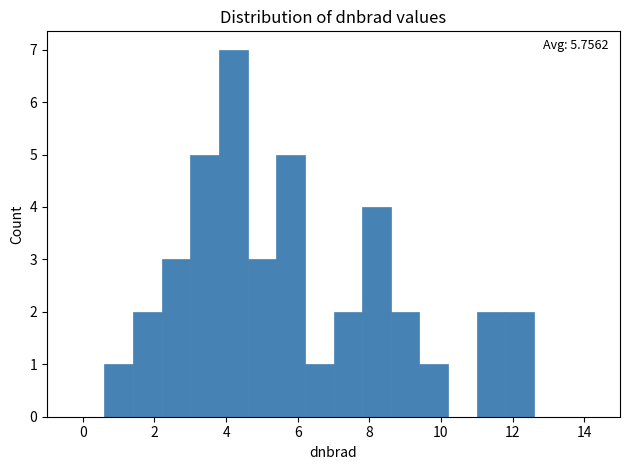

Over which range of the x-axis is the bar tallest?

3.8 to 4.6